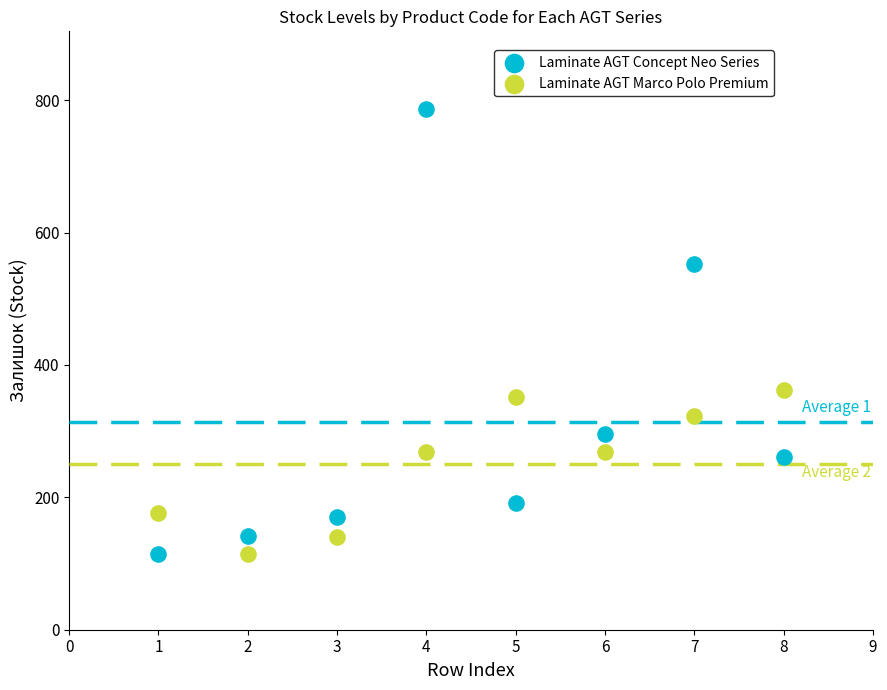

Which series has the largest Y range (max minus min)?

Laminate AGT Concept Neo Series